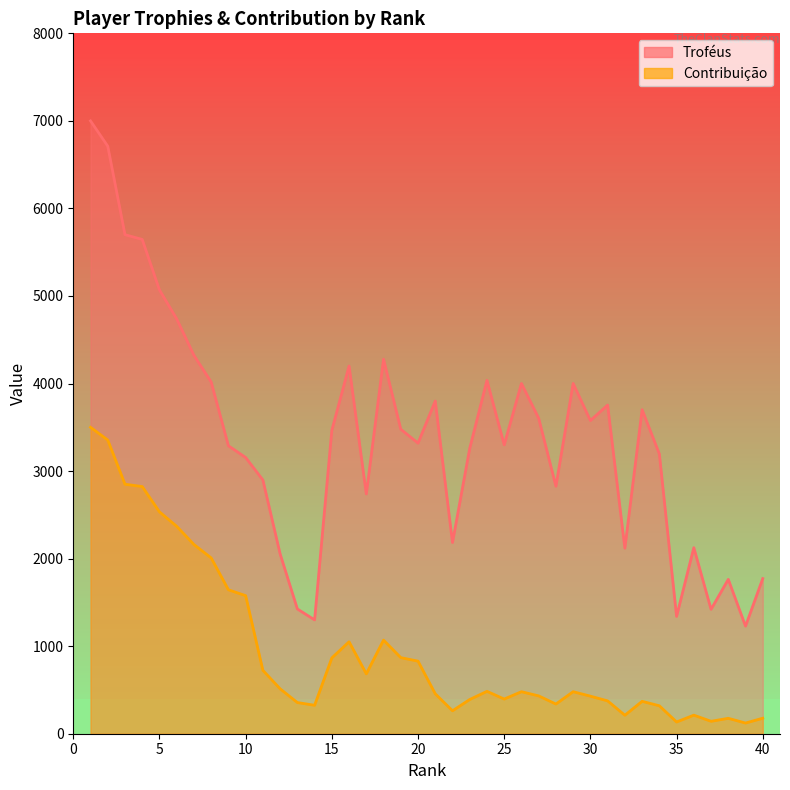

Count the number of data series in this chart.

2